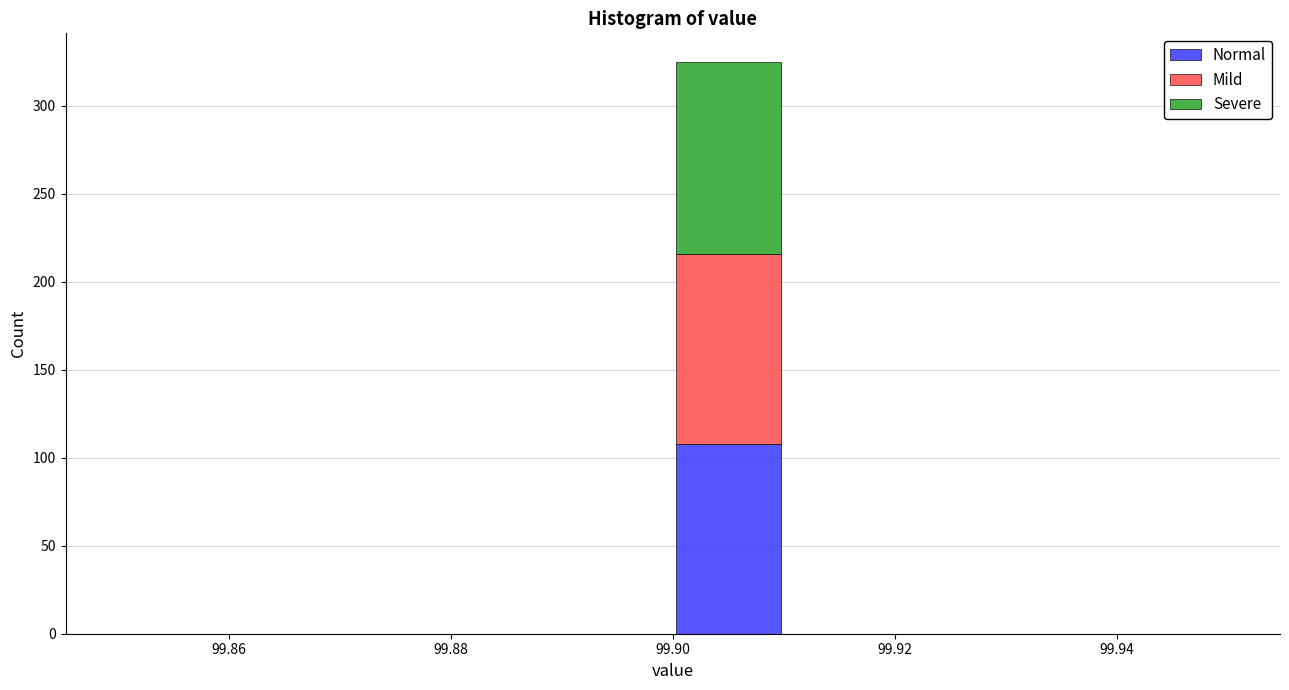

Which range on the x-axis has the tallest stacked bar (by total height)?

99.90 to 99.91